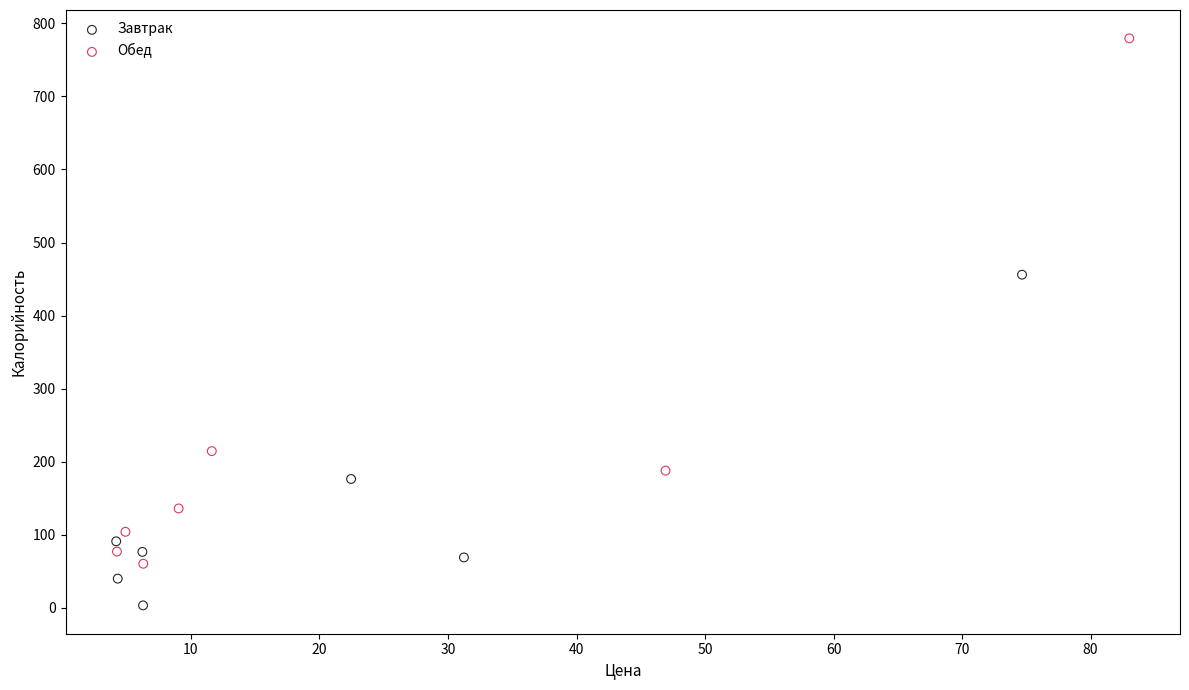

What are all the series names shown in the legend?

Завтрак, Обед